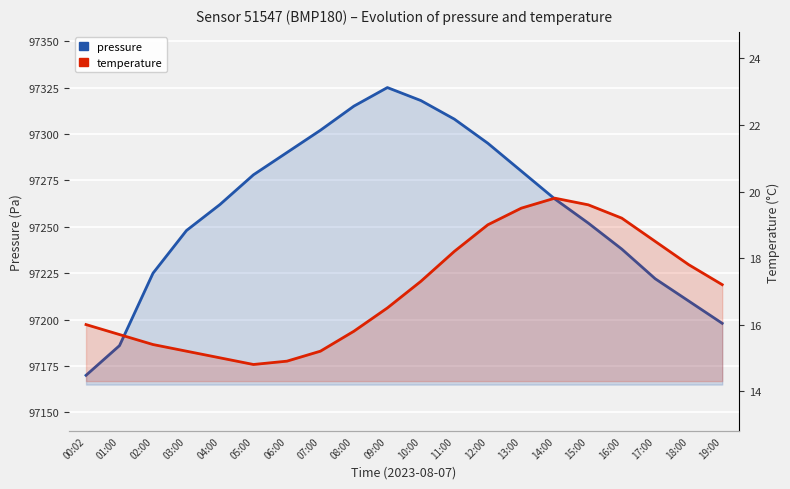

What is the label of the 11th point from the right?

09:00